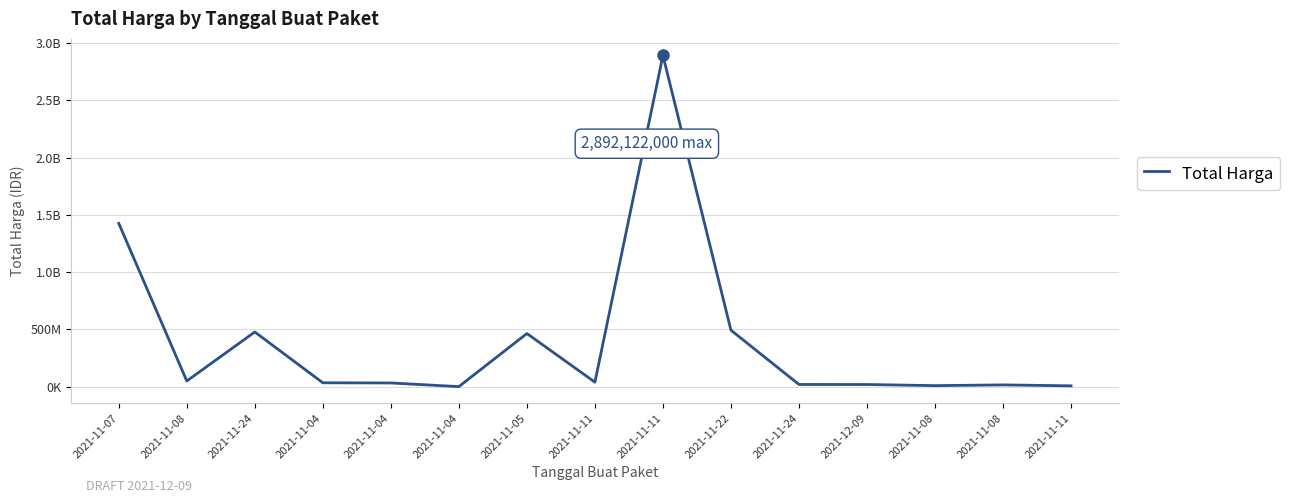

Rank the categories by value from lowest to highest.

2021-11-04, 2021-11-11, 2021-11-08, 2021-11-08, 2021-12-09, 2021-11-24, 2021-11-04, 2021-11-04, 2021-11-11, 2021-11-08, 2021-11-05, 2021-11-24, 2021-11-22, 2021-11-07, 2021-11-11